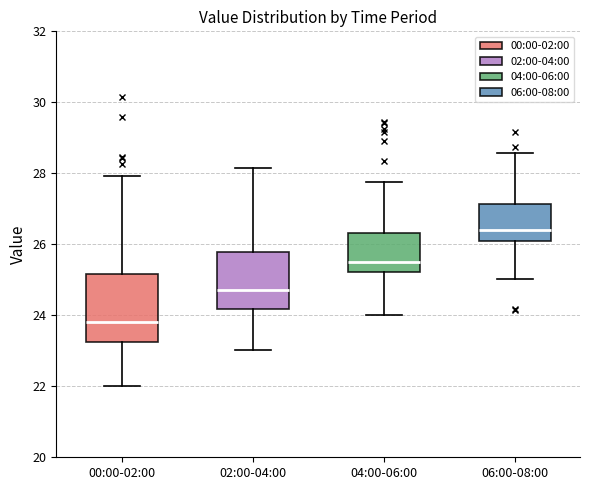

Comparing the boxes themselves (not the whiskers), which one is the tallest?

00:00-02:00